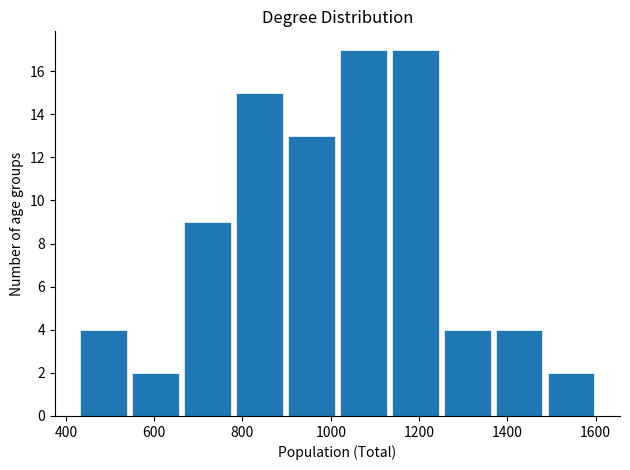

Reading left to right, list every bar in this chart as the range it spans on the x-axis followed by its height. Neither the bar edges nor the heights are printed on the chart, so give them approximately, as read against the axes.

420 to 540: 4
540 to 660: 2
660 to 780: 9
780 to 900: 15
900 to 1020: 13
1020 to 1140: 17
1140 to 1260: 17
1260 to 1360: 4
1360 to 1480: 4
1480 to 1600: 2